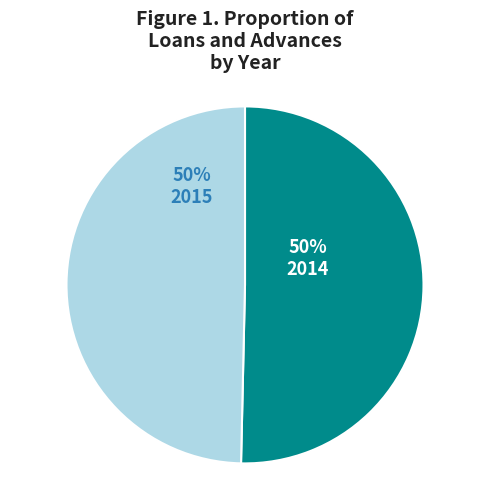

What is the ratio of the value at 2014 to the value at 2015?

1.0